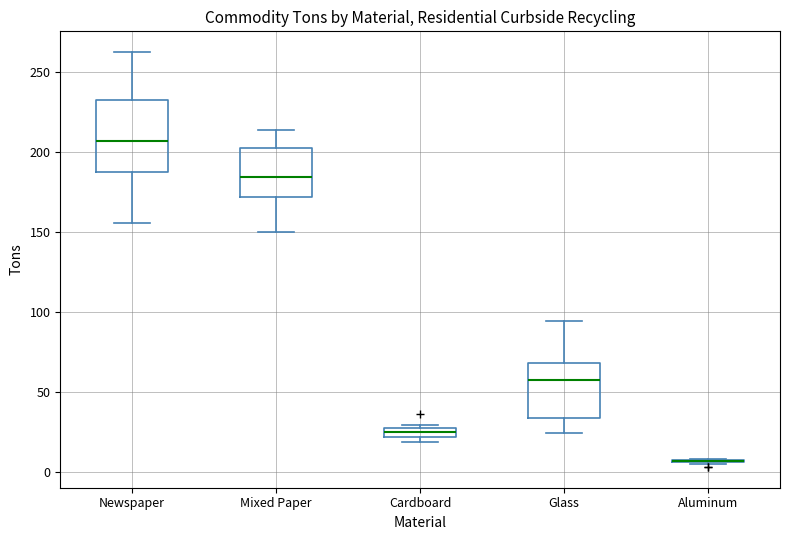

Where does the upper whisker of the box for Mixed Paper end on the y-axis? The values are not printed on the chart, so give them approximately, as read against the axis.

215